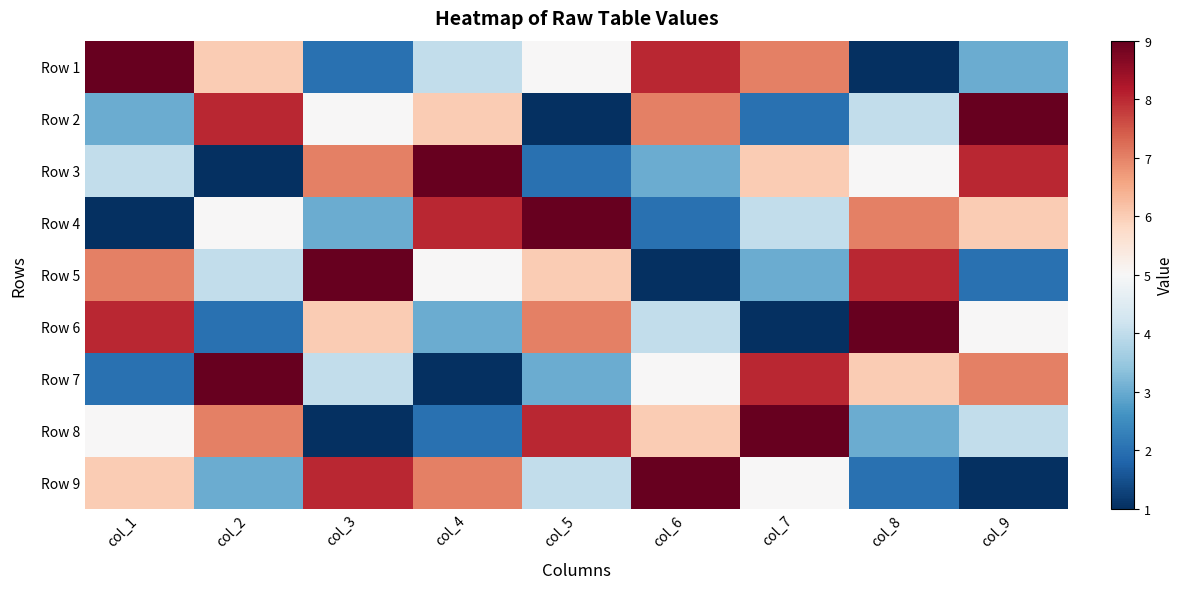

Reading left to right, extract all data points from this chart.

Row 1: col_1=9	col_2=6	col_3=2	col_4=4	col_5=5	col_6=8	col_7=7	col_8=1	col_9=3
Row 2: col_1=3	col_2=8	col_3=5	col_4=6	col_5=1	col_6=7	col_7=2	col_8=4	col_9=9
Row 3: col_1=4	col_2=1	col_3=7	col_4=9	col_5=2	col_6=3	col_7=6	col_8=5	col_9=8
Row 4: col_1=1	col_2=5	col_3=3	col_4=8	col_5=9	col_6=2	col_7=4	col_8=7	col_9=6
Row 5: col_1=7	col_2=4	col_3=9	col_4=5	col_5=6	col_6=1	col_7=3	col_8=8	col_9=2
Row 6: col_1=8	col_2=2	col_3=6	col_4=3	col_5=7	col_6=4	col_7=1	col_8=9	col_9=5
Row 7: col_1=2	col_2=9	col_3=4	col_4=1	col_5=3	col_6=5	col_7=8	col_8=6	col_9=7
Row 8: col_1=5	col_2=7	col_3=1	col_4=2	col_5=8	col_6=6	col_7=9	col_8=3	col_9=4
Row 9: col_1=6	col_2=3	col_3=8	col_4=7	col_5=4	col_6=9	col_7=5	col_8=2	col_9=1